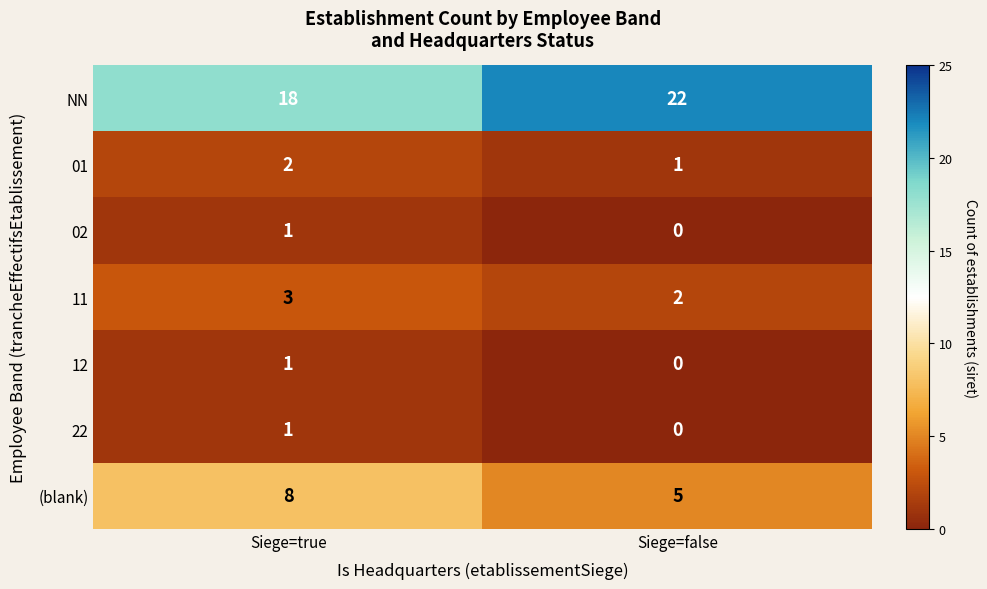

At which category is the sum across all series the highest?

Siege=true